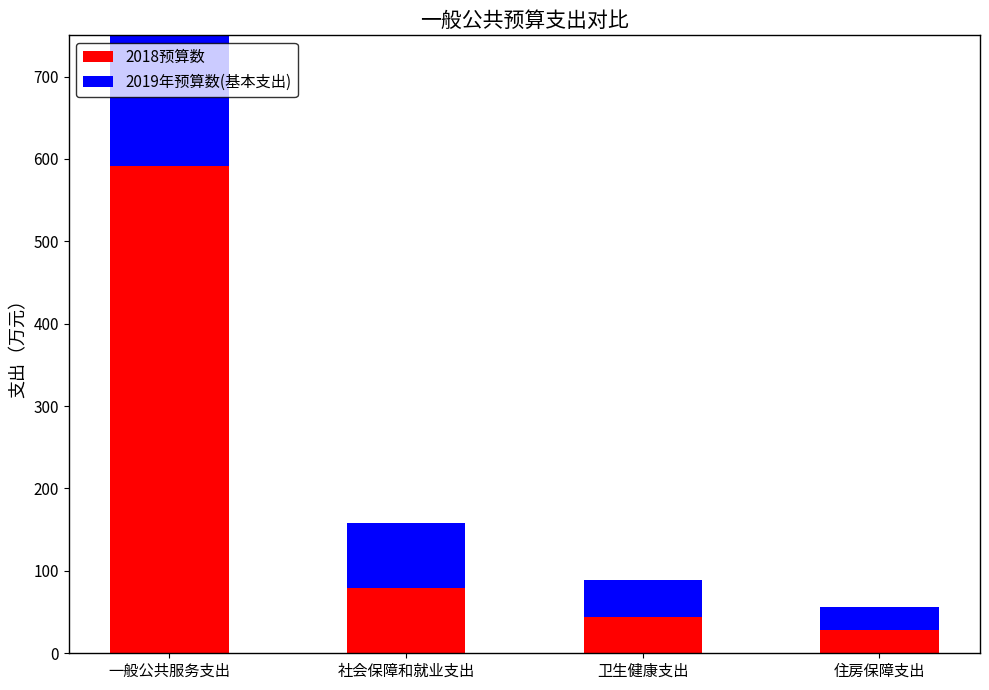

How many bars are there in each group?

2